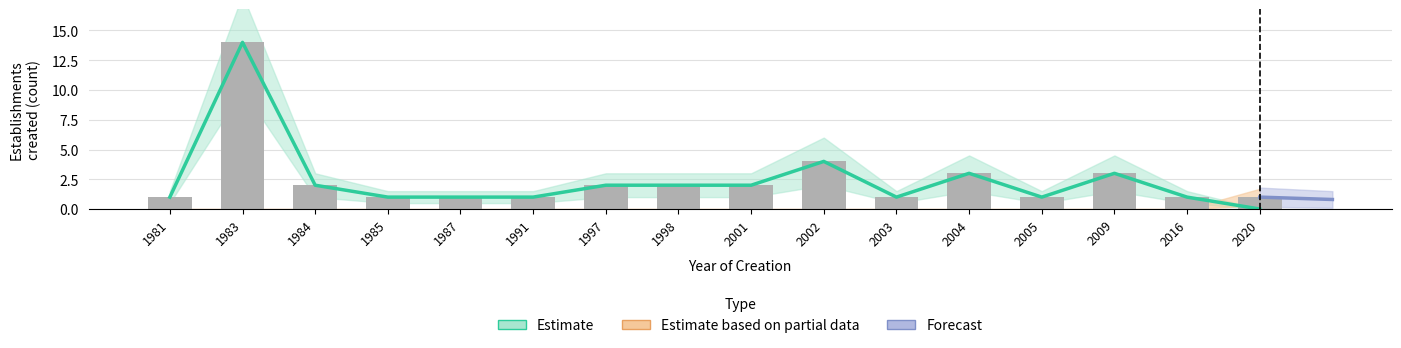

The Estimate based on partial data series shows 0 at 2003. True or false?

True